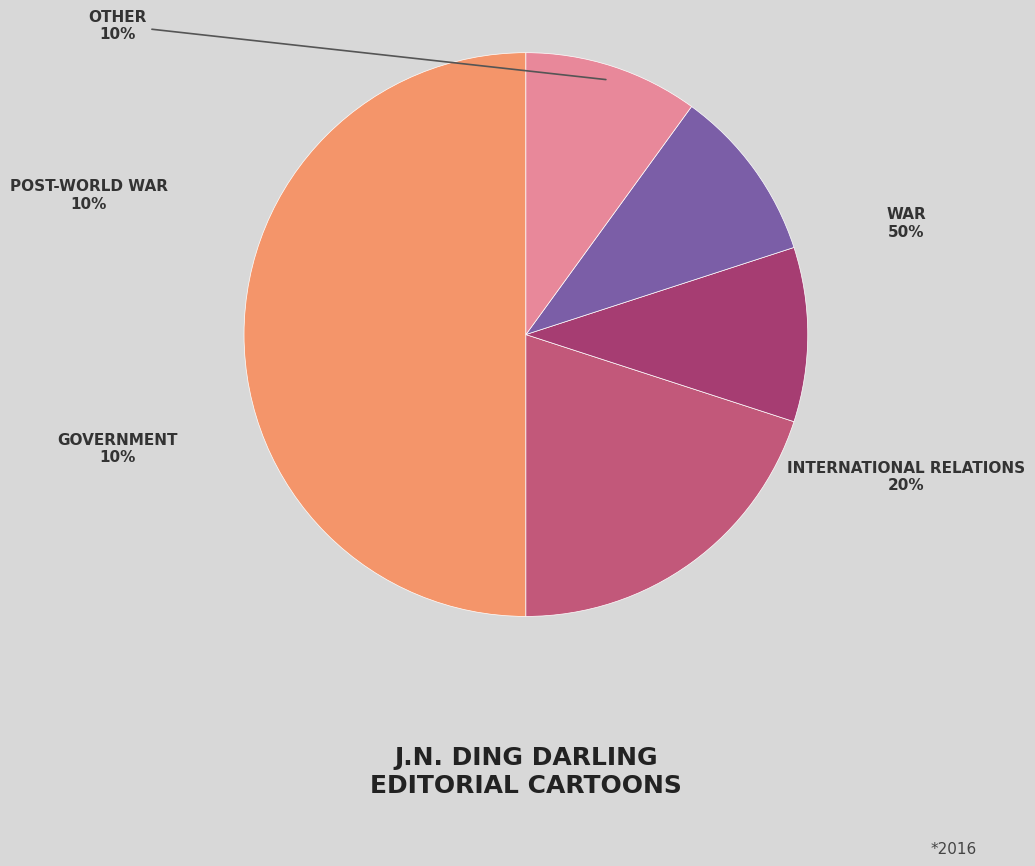

Which slice is the largest?

War